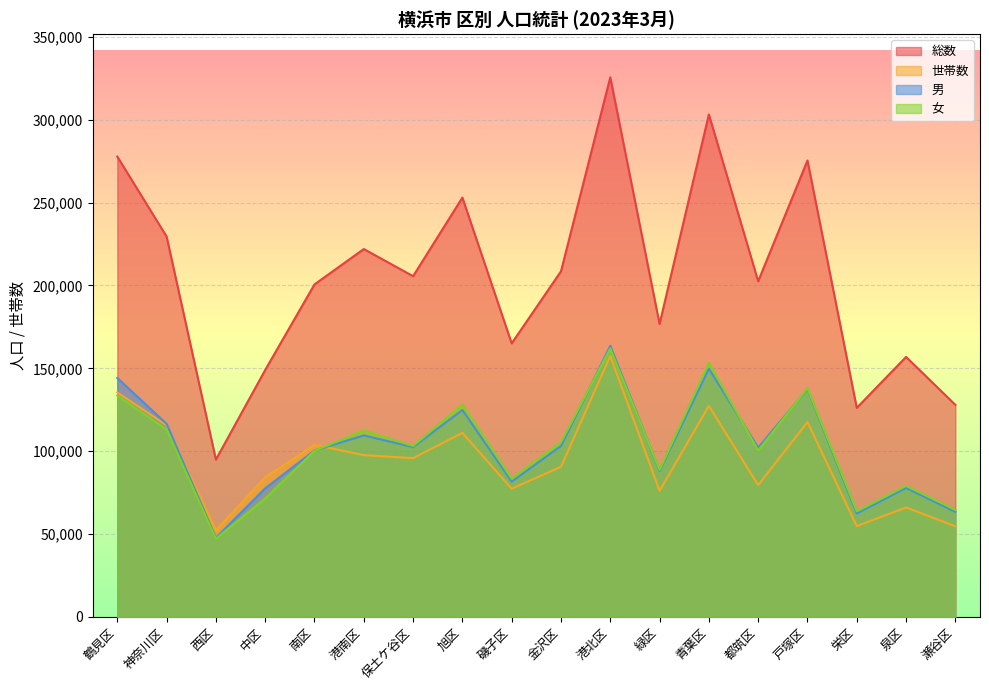

What is the spread (max minus min) of values at 都筑区?

123008